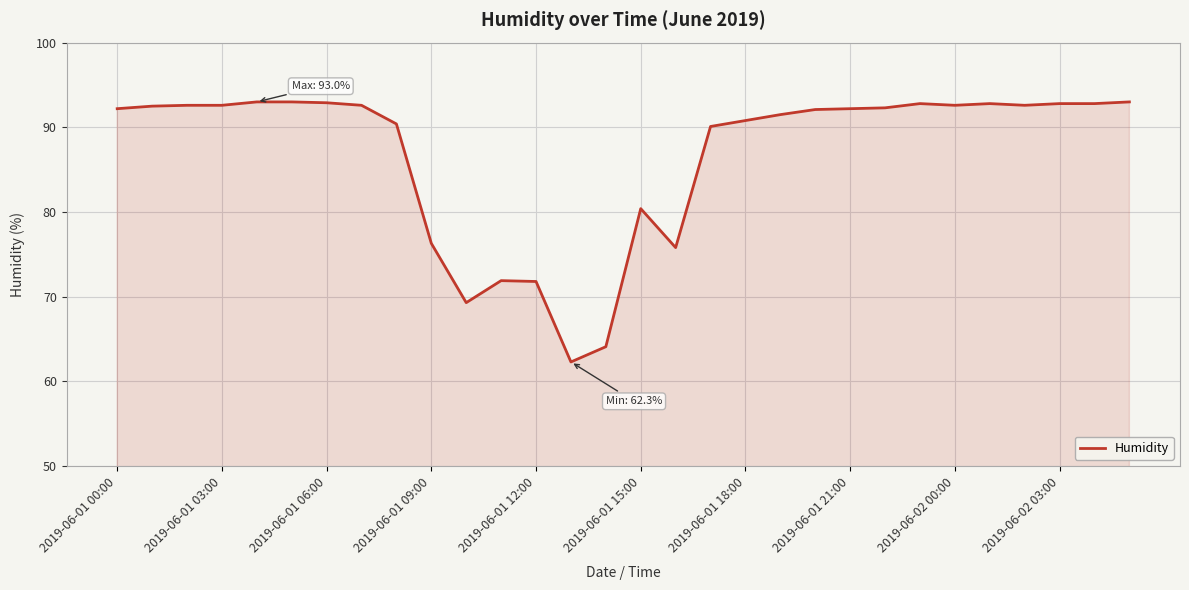

What is the maximum value shown in the chart?

93.0